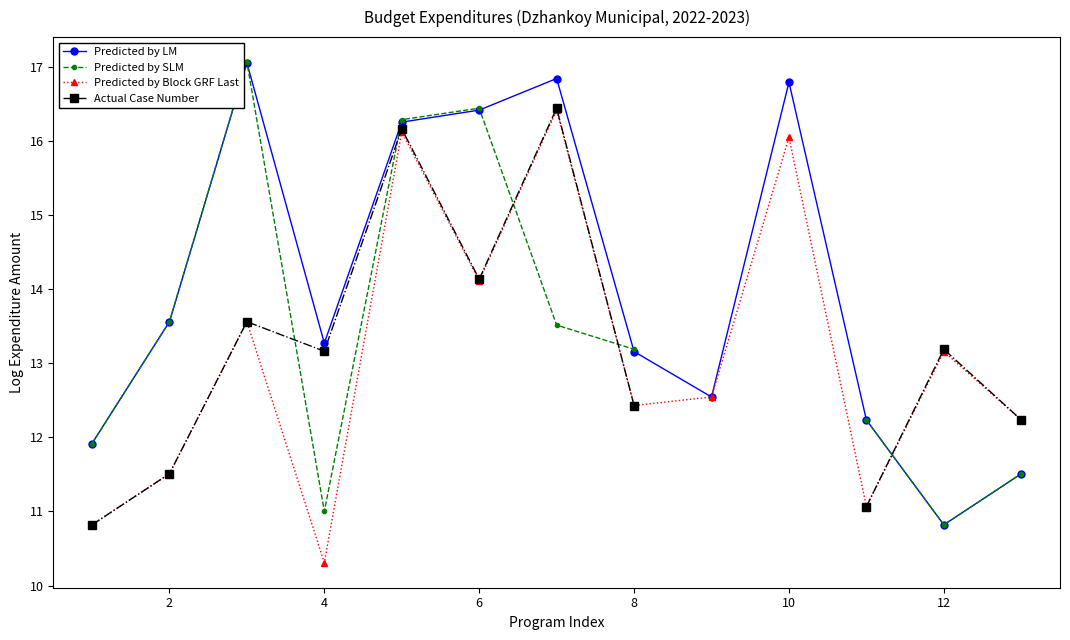

What is the maximum value for Predicted by LM?

17.1